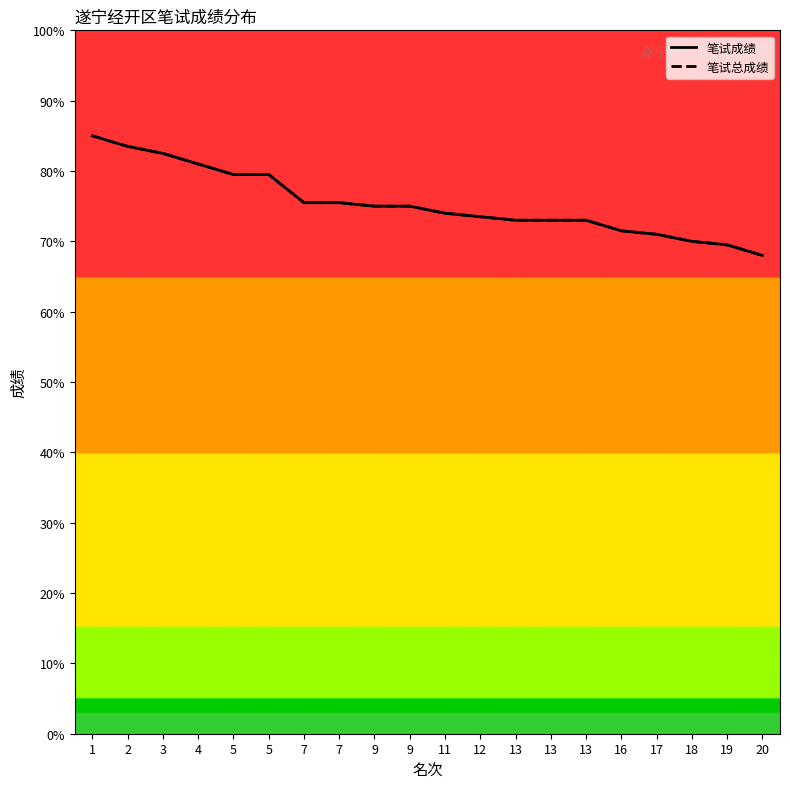

Reading left to right, list all the values displayed in this chart.

笔试成绩: 1=85.0	2=83.5	3=82.5	4=81.0	5=79.5	5=79.5	7=75.5	7=75.5	9=75.0	9=75.0	11=74.0	12=73.5	13=73.0	13=73.0	13=73.0	16=71.5	17=71.0	18=70.0	19=69.5	20=68.0
笔试总成绩: 1=85.0	2=83.5	3=82.5	4=81.0	5=79.5	5=79.5	7=75.5	7=75.5	9=75.0	9=75.0	11=74.0	12=73.5	13=73.0	13=73.0	13=73.0	16=71.5	17=71.0	18=70.0	19=69.5	20=68.0